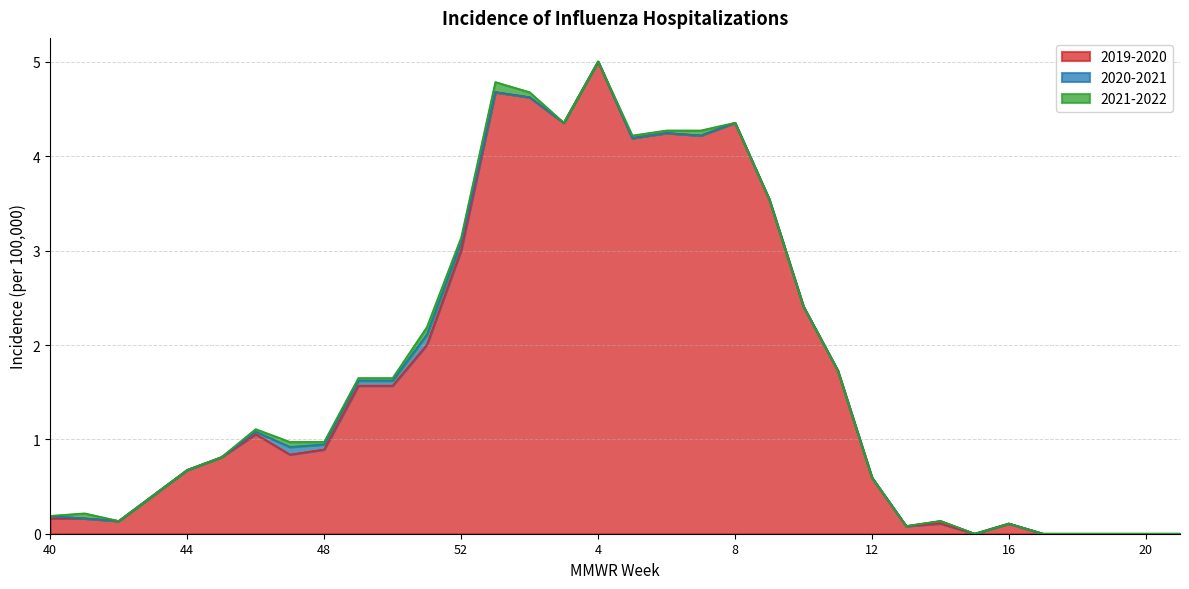

What is the label of the 22nd point from the left?

9